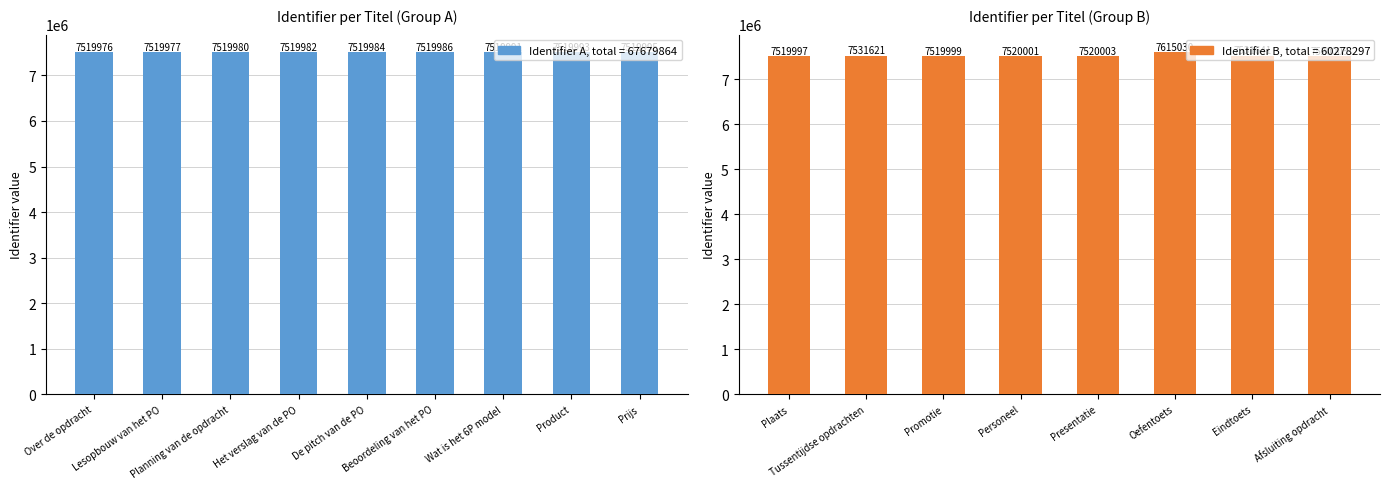

What is the value of the 14th bar from the left?

7520003